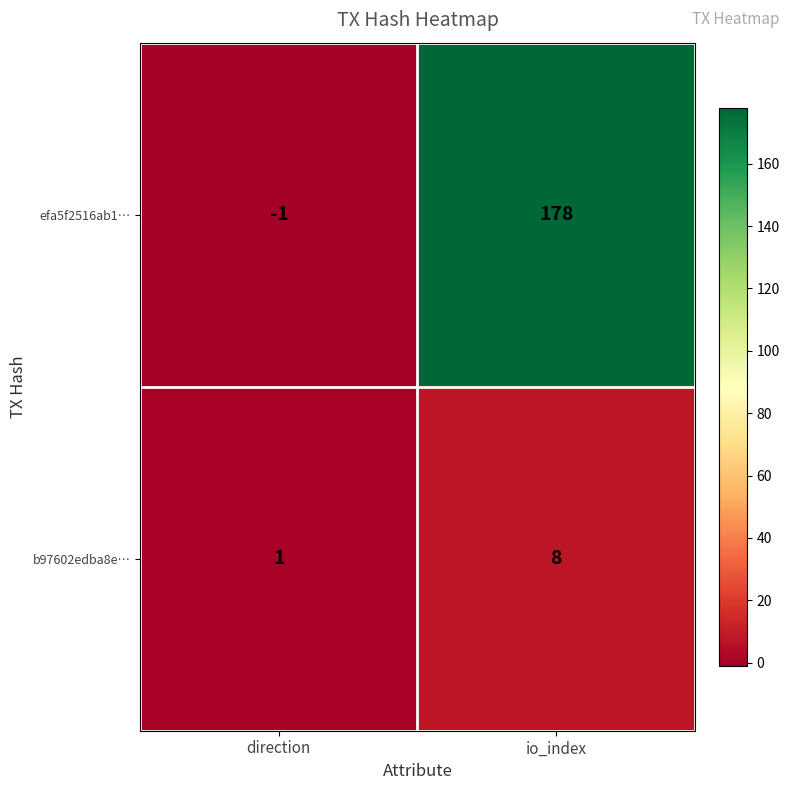

Which series has the widest spread of values?

efa5f2516ab1…